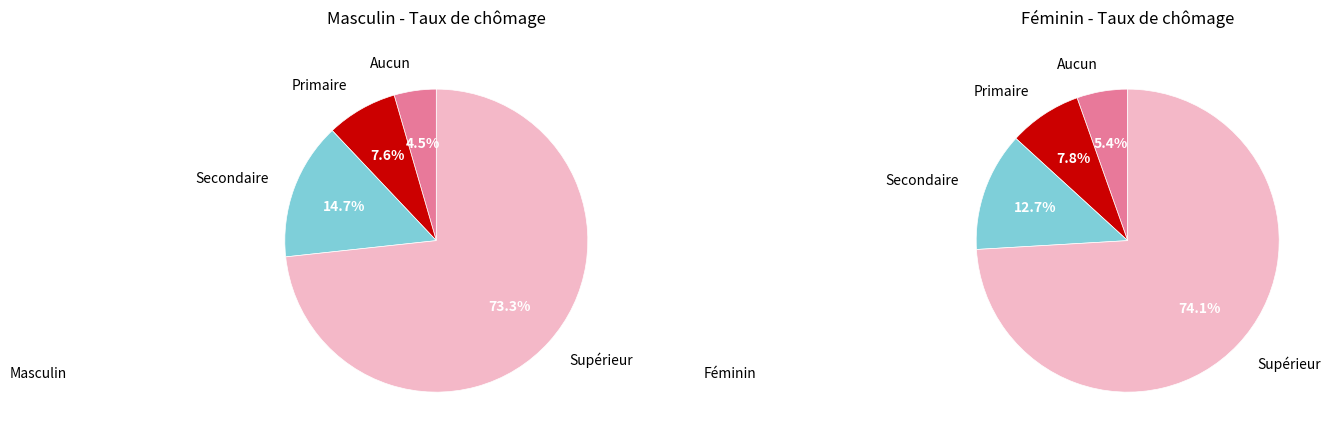

Is it true that Supérieur is 74% of the pie?

True